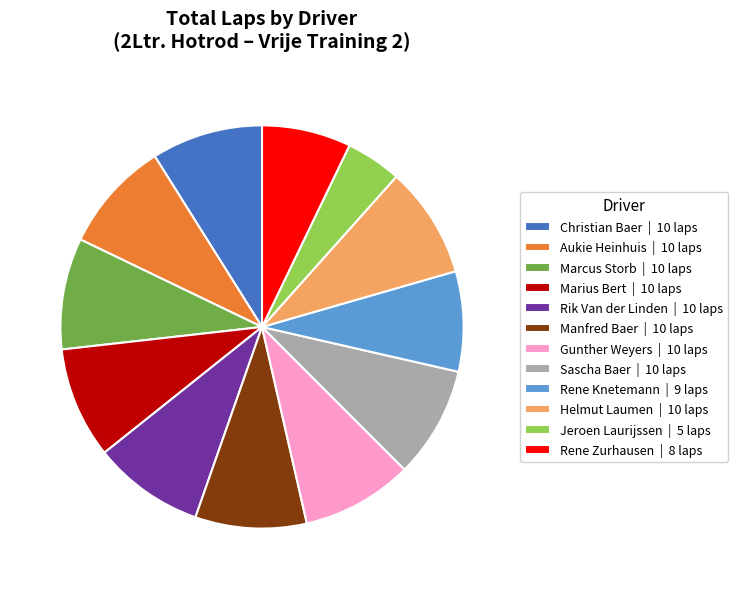

Combined, do Marcus Storb | 10 laps and Manfred Baer | 10 laps account for over 50%?

No